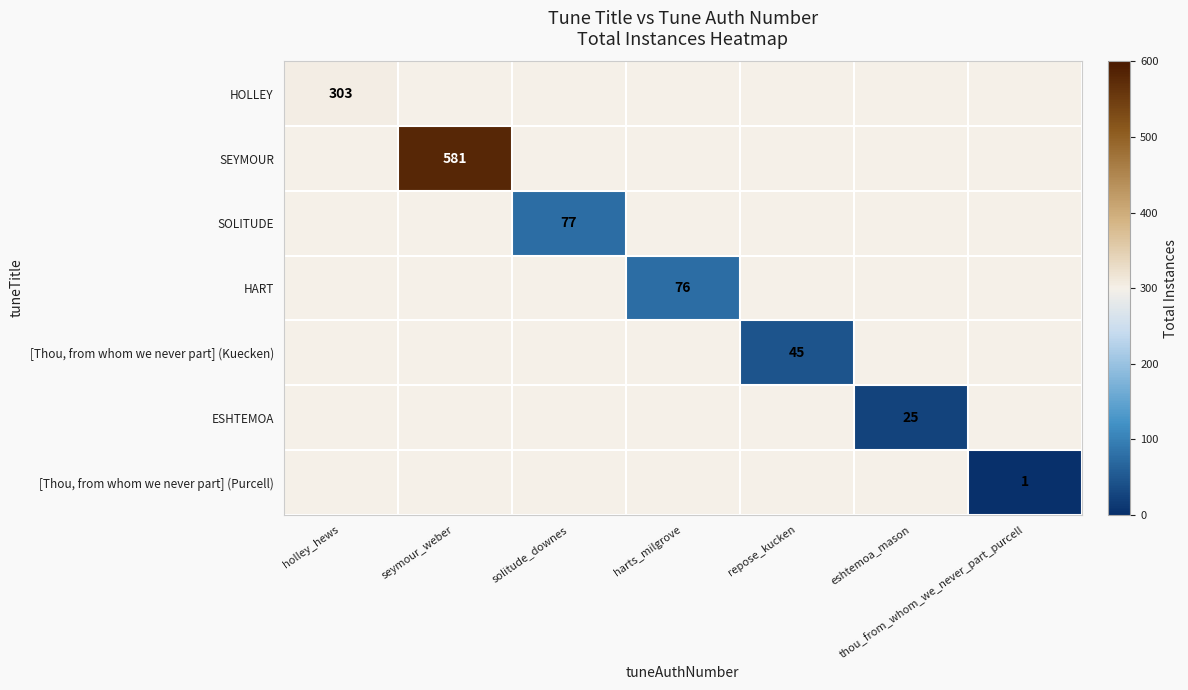

Is it true that SEYMOUR equals 375 at seymour_weber?

False